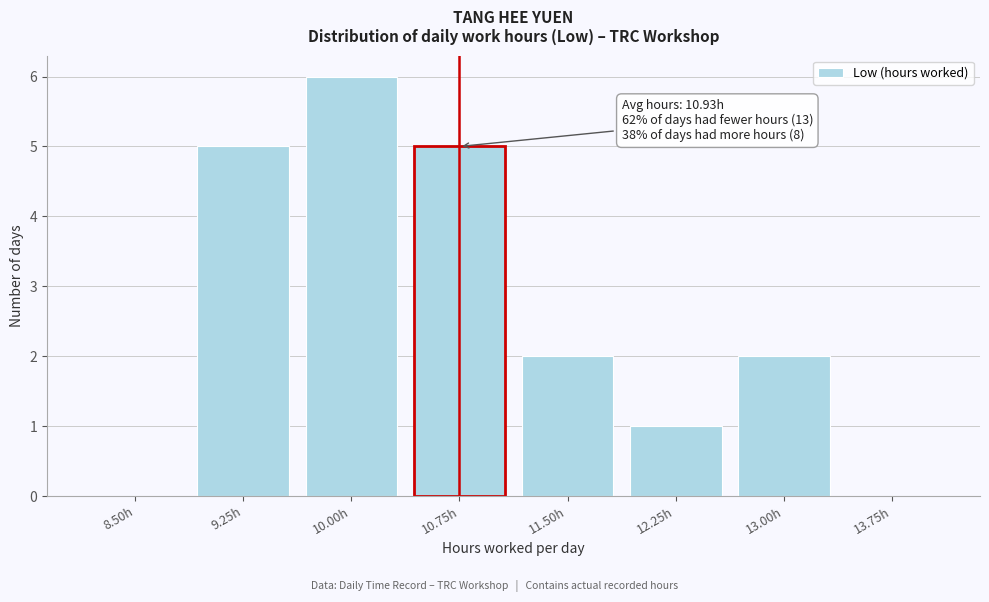

Reading left to right, extract all data points from this chart.

8.50h=0	9.25h=5	10.00h=6	10.75h=5	11.50h=2	12.25h=1	13.00h=2	13.75h=0